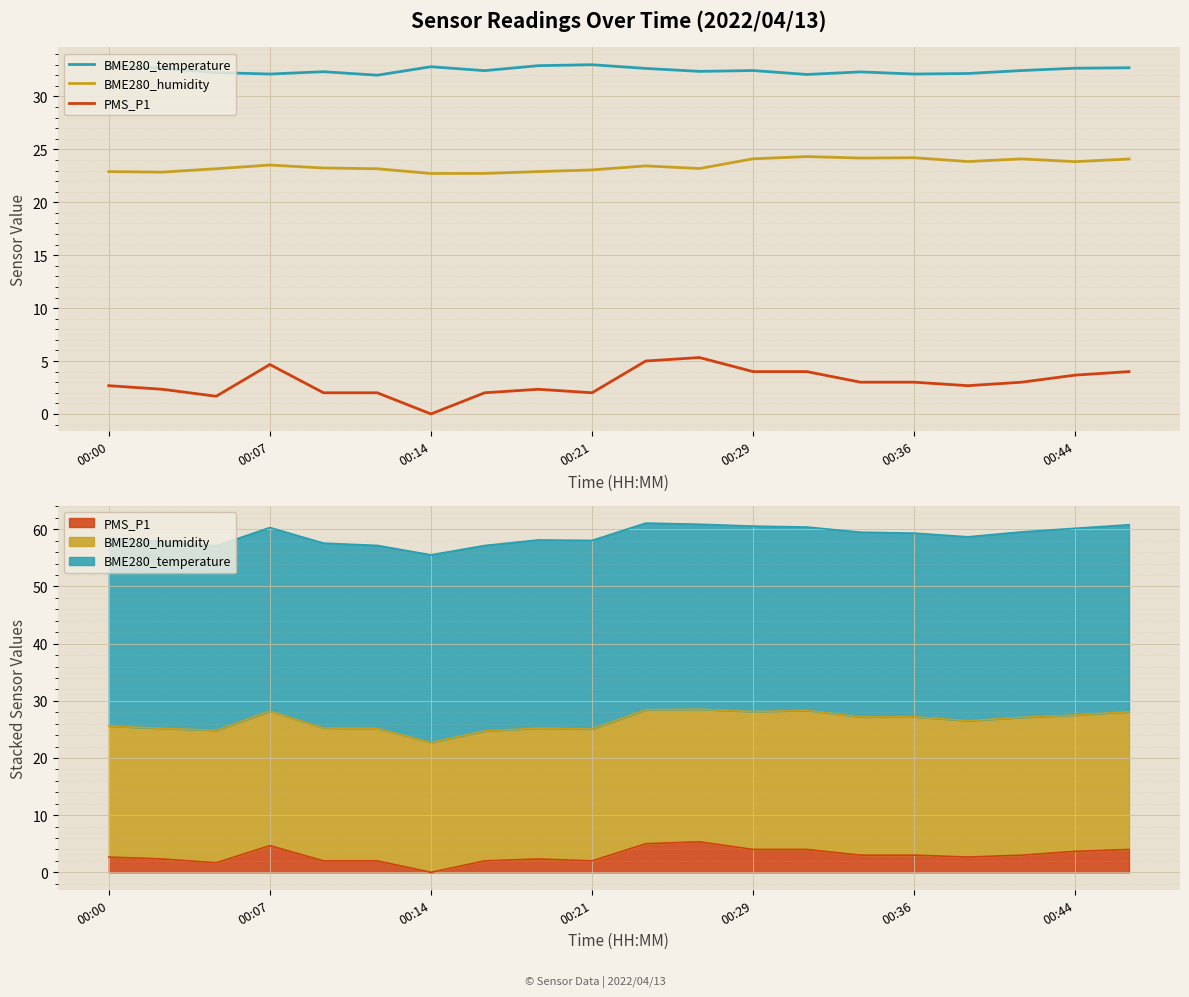

What position from the left is 00:07?

2